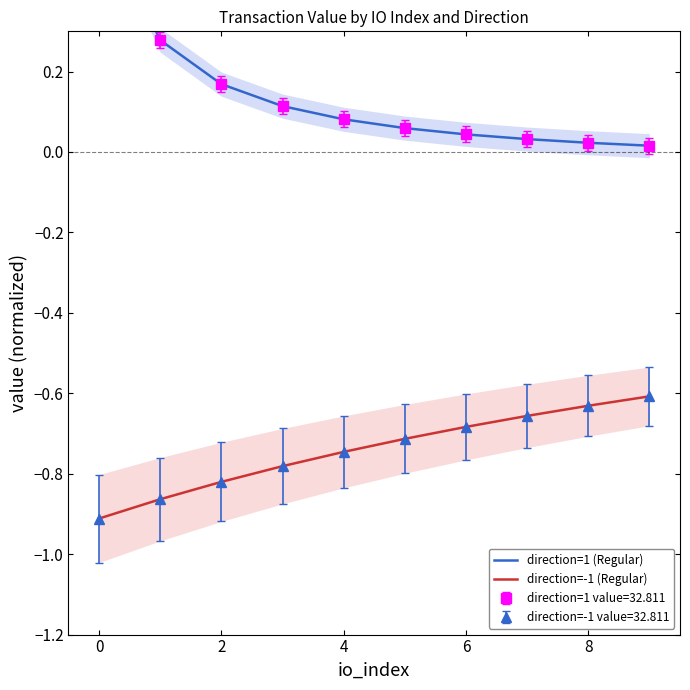

How many lines are shown in the chart?

2